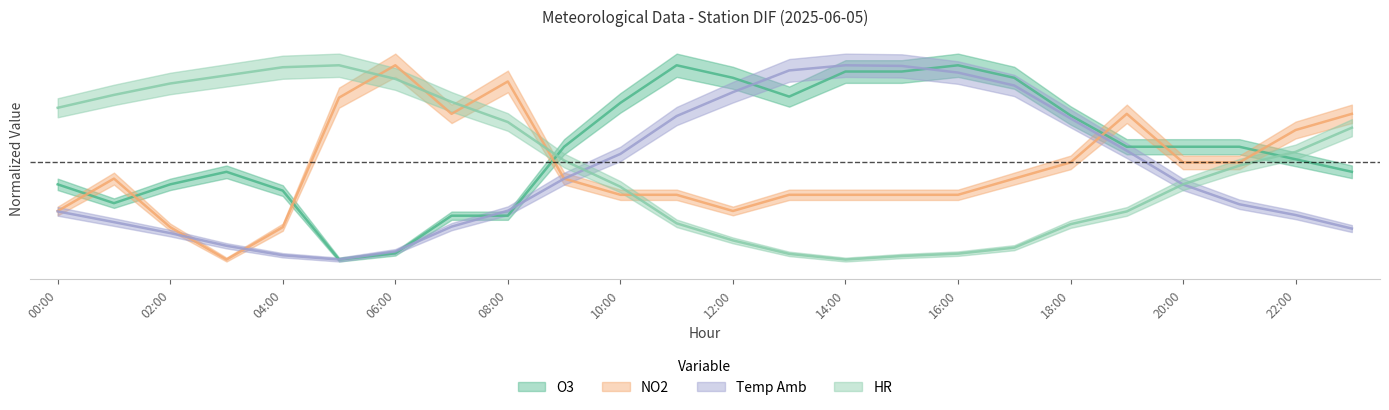

What is the difference between the HR values at 12:00 and 02:00?

0.8